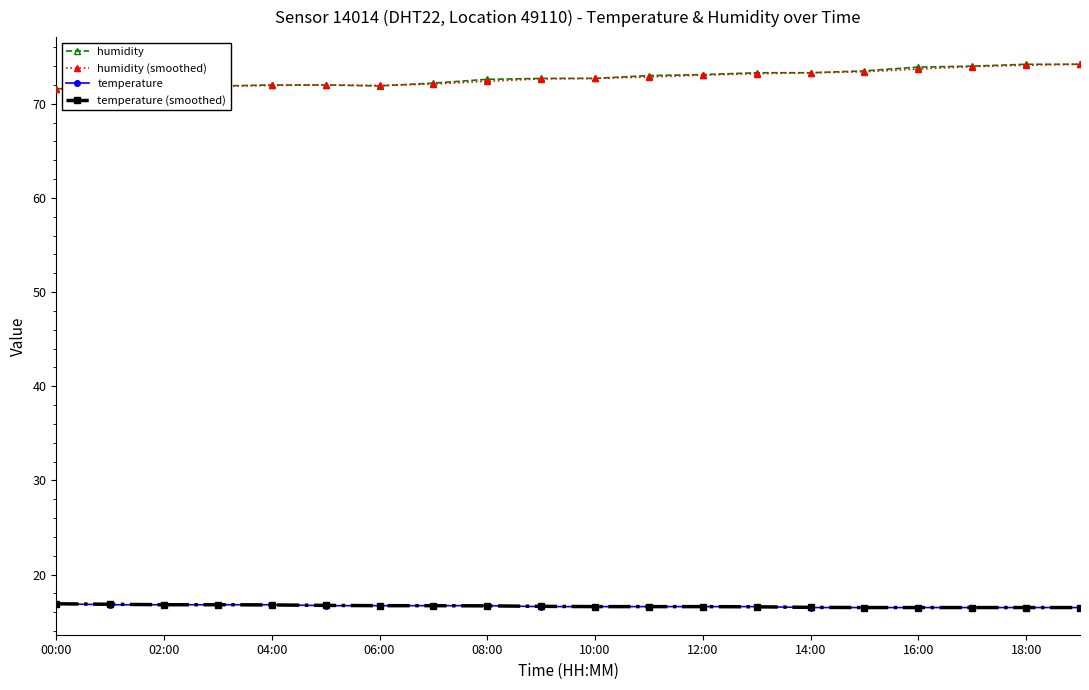

How many categories are shown in the chart?

20